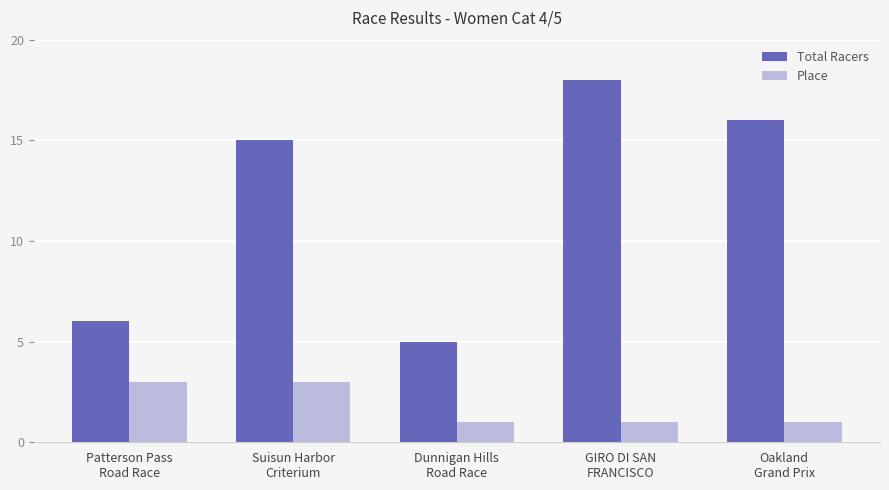

What is the value of the Total Racers bar at the 5th from the left?

16